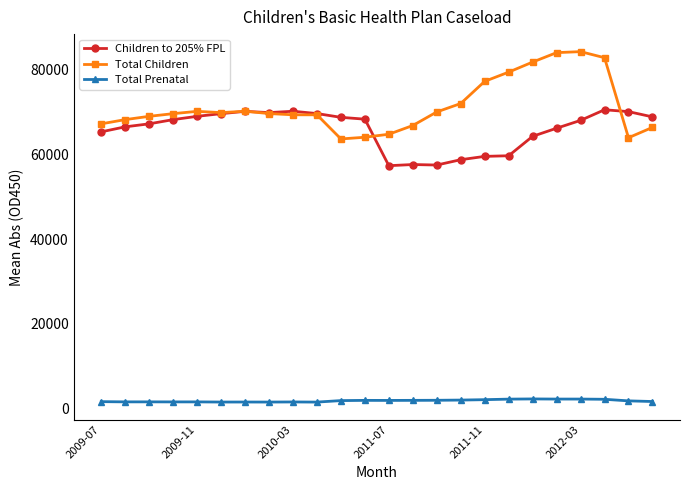

True or false: Total Children and Total Prenatal intersect in this chart.

False